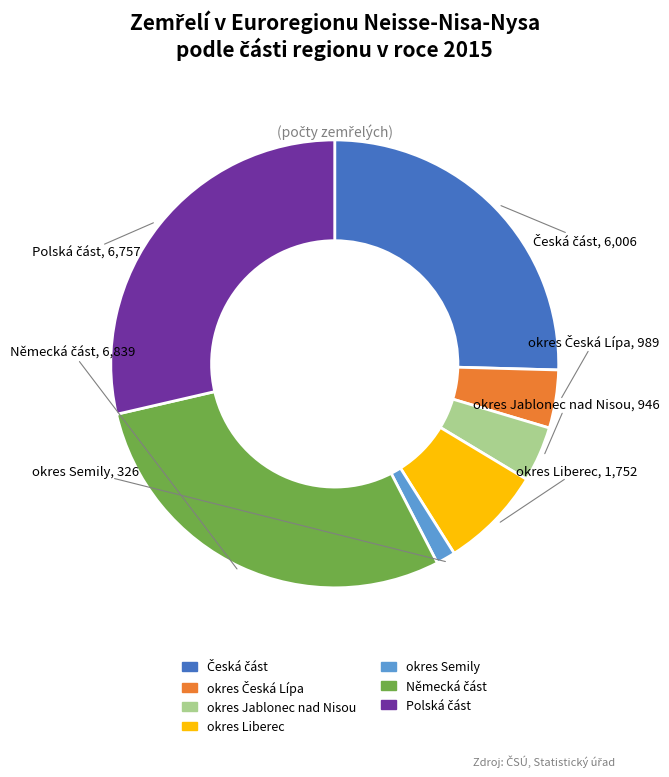

Which slice is the smallest?

okres Semily